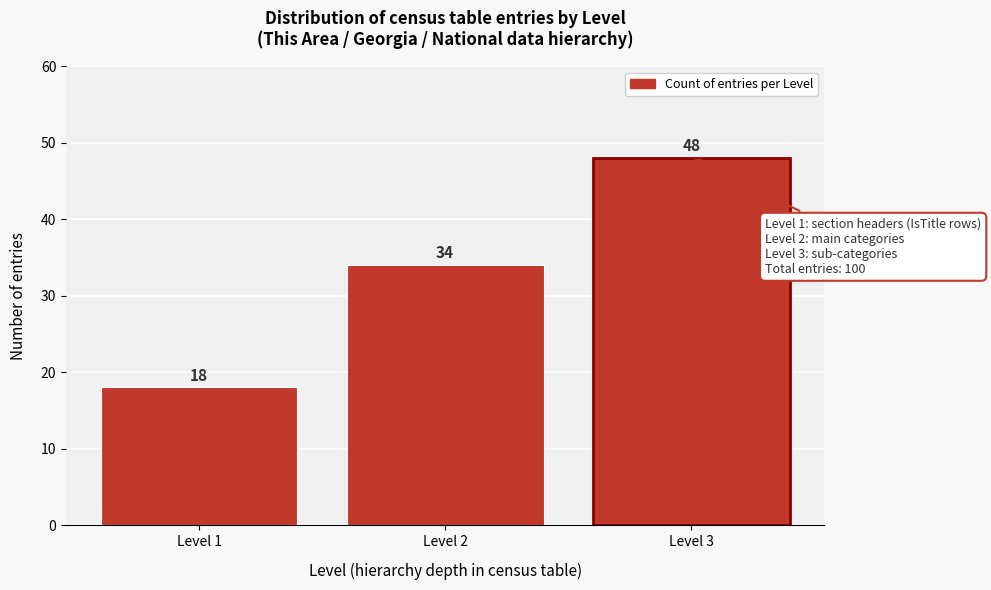

Reading right to left, list all the values displayed in this chart.

Level 3=48	Level 2=34	Level 1=18